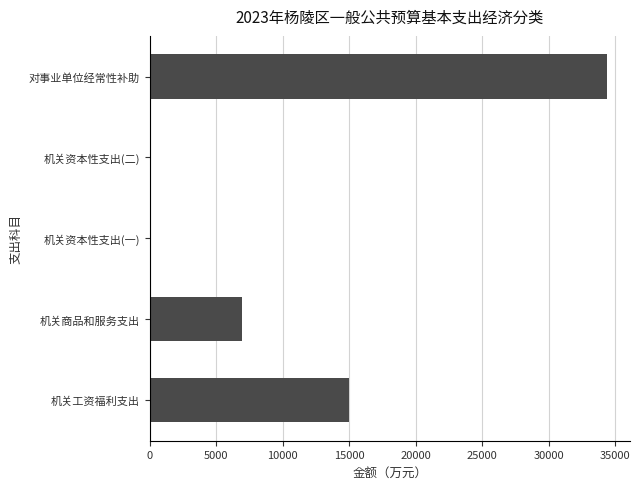

True or false: the data shows 3273 at 机关工资福利支出.

False